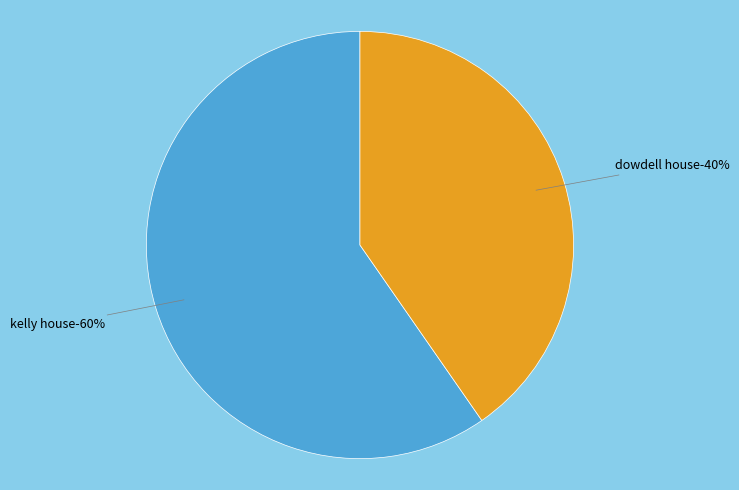

What portion of the pie excludes Architecture notebook 6: Dowdell House?

59.7%